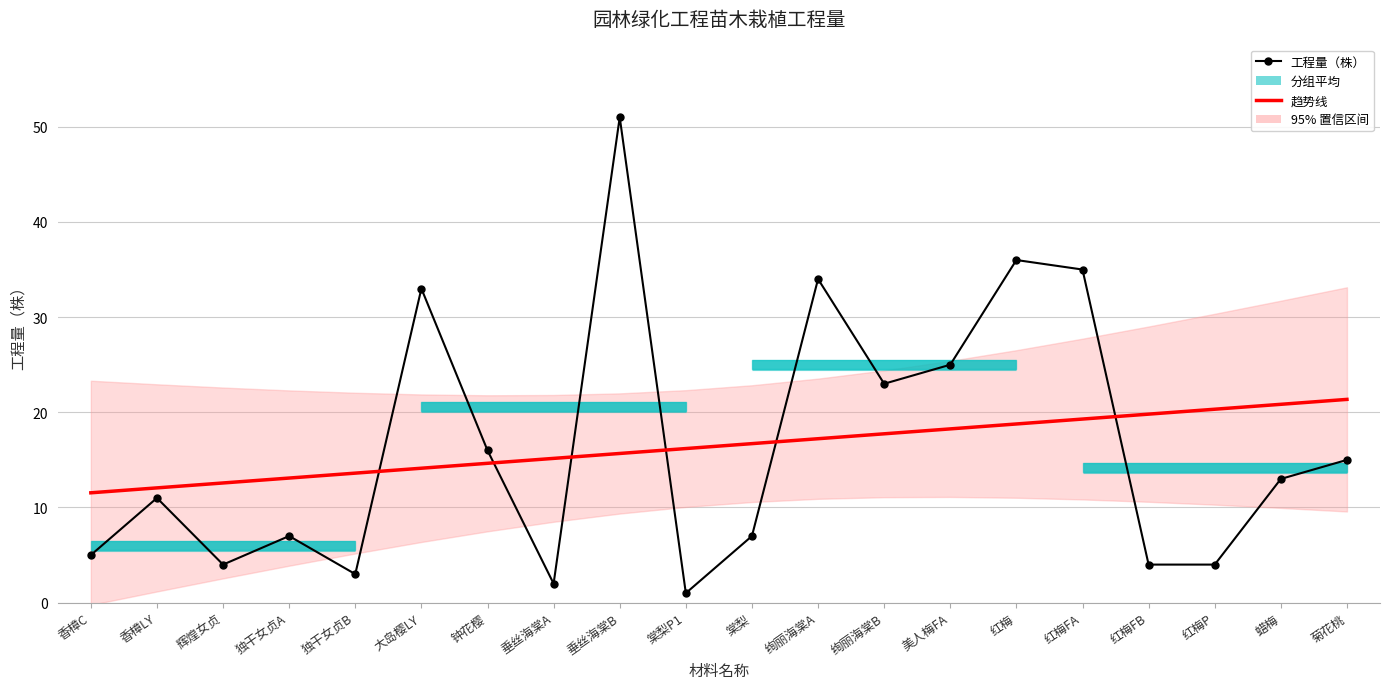

Reading right to left, transcribe all the data shown in this chart.

工程量（株）: 15.0	13.0	4.0	4.0	35.0	36.0	25.0	23.0	34.0	7.0	1.0	51.0	2.0	16.0	33.0	3.0	7.0	4.0	11.0	5.0
趋势线: 21.4	20.8	20.3	19.8	19.3	18.8	18.3	17.7	17.2	16.7	16.2	15.7	15.2	14.6	14.1	13.6	13.1	12.6	12.1	11.5